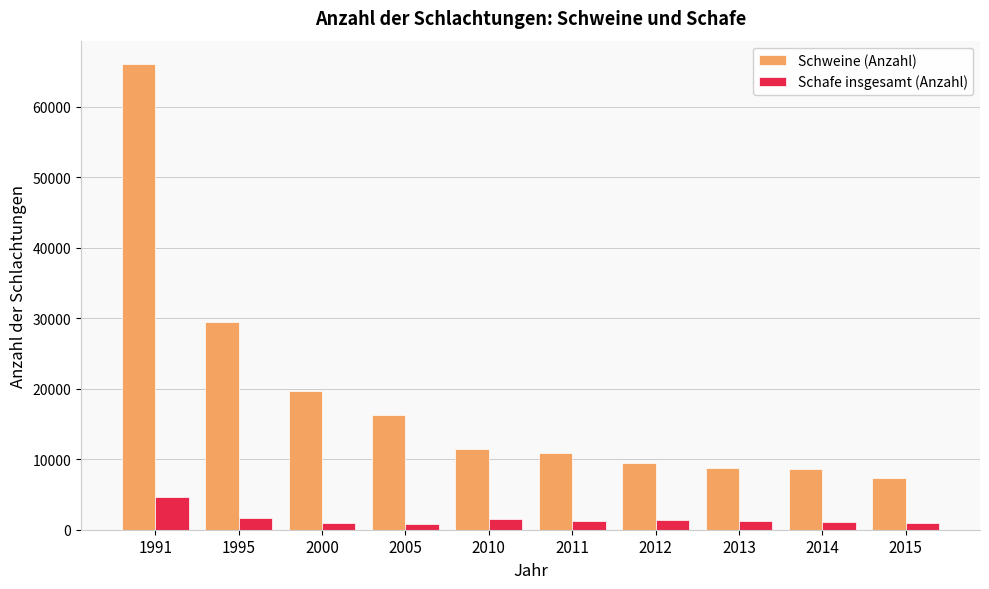

What is the smallest value displayed?

878